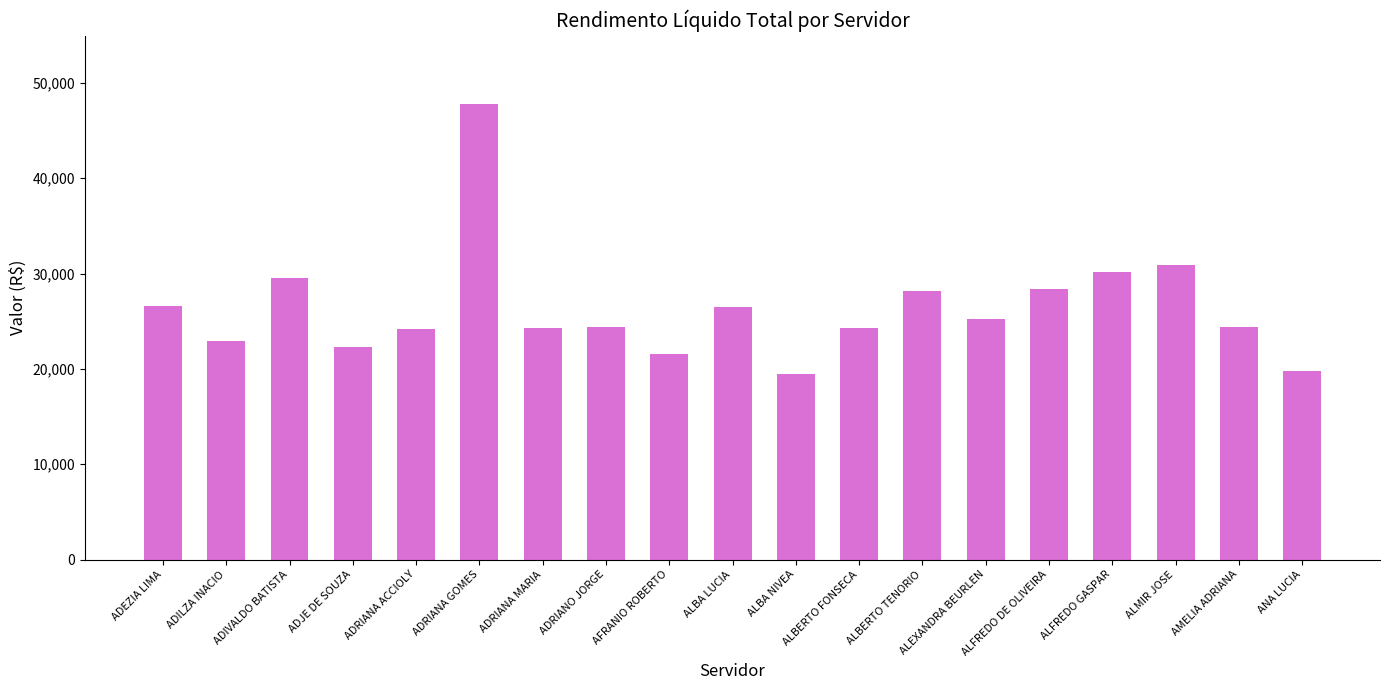

How many data points does each series have?

19